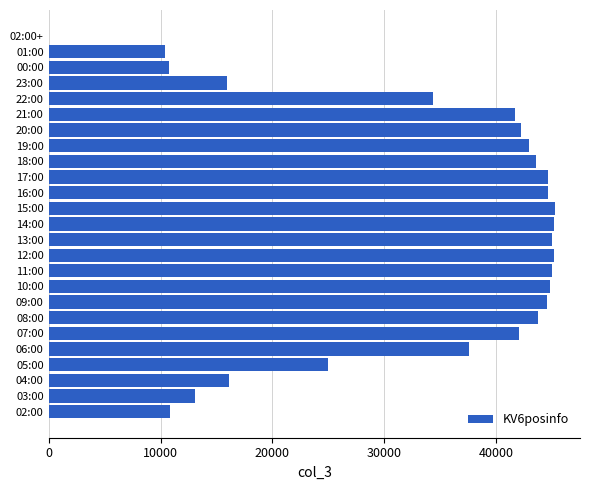

How many categories are shown in the chart?

25